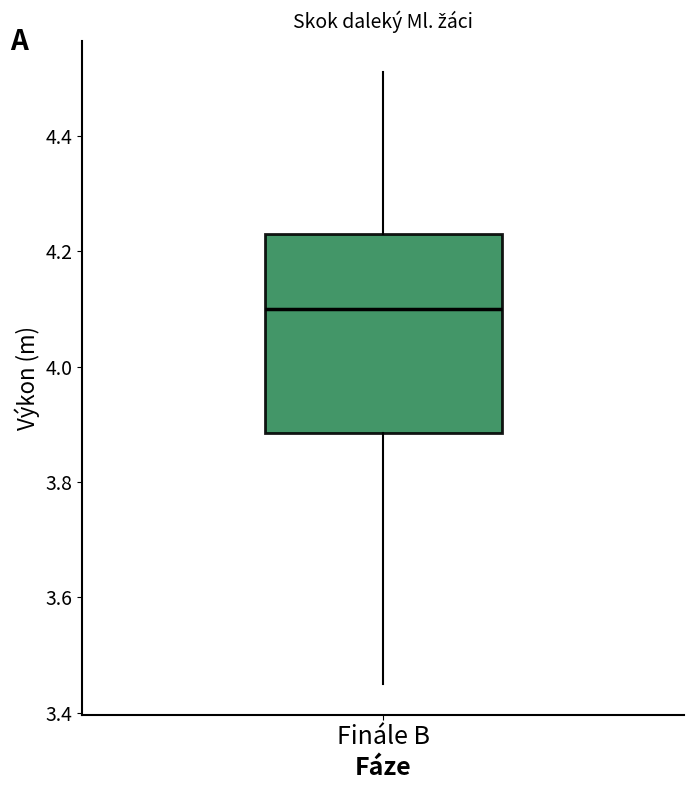

Transcribe this box plot: give where the median line is, the range the box spans, and where the two whiskers end, as read against the y-axis. The values are not printed on the chart, so give them approximately, as read against the axis.

median 4.10, box 3.88 to 4.24, whiskers 3.46 to 4.52